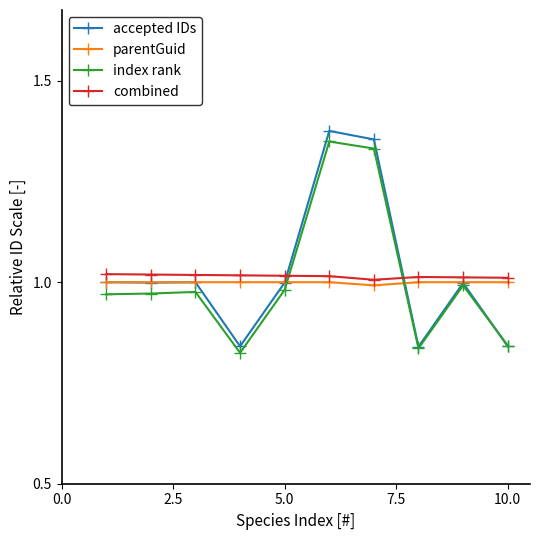

Which series has the widest spread of values?

accepted IDs